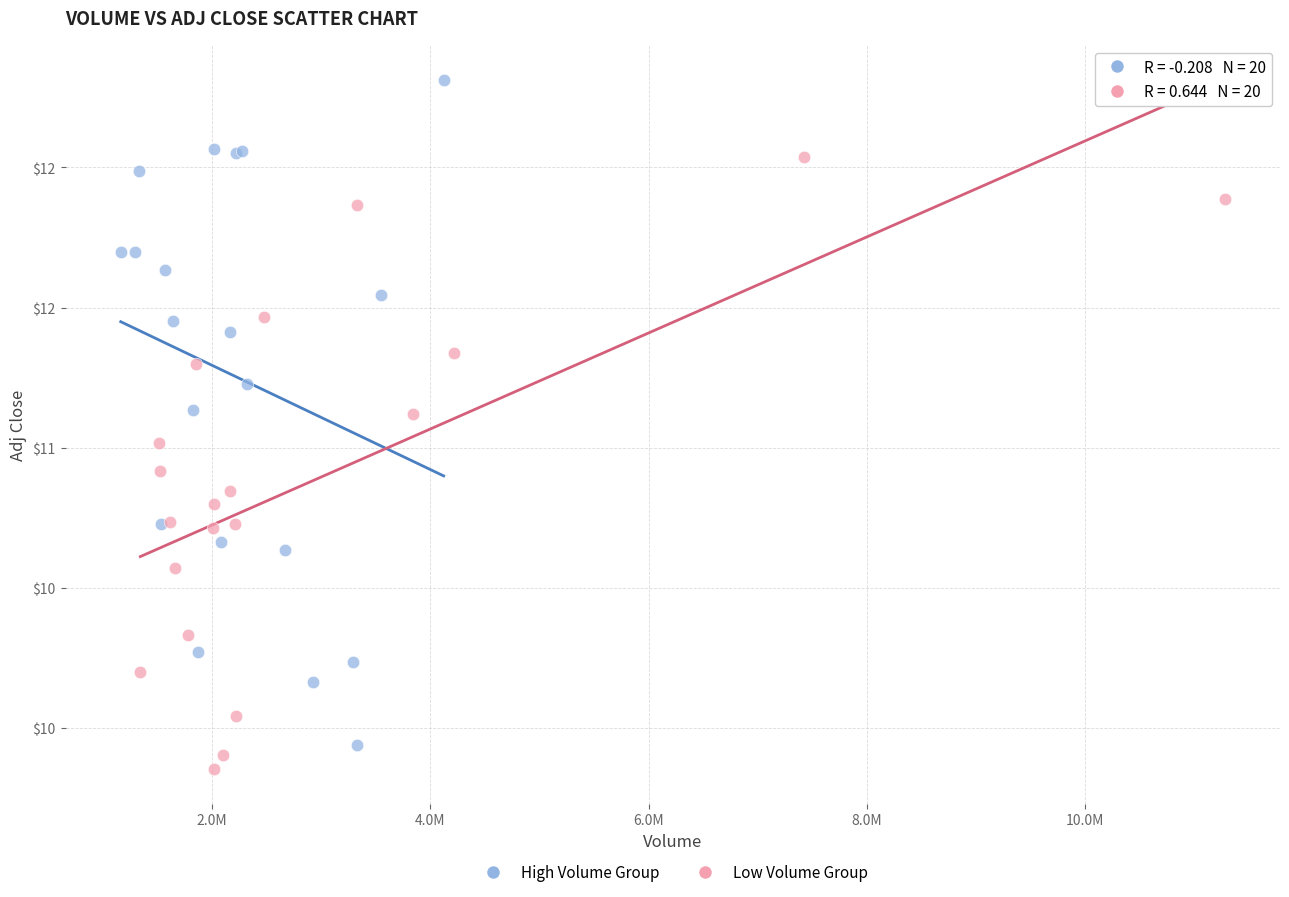

What are all the series names shown in the legend?

High Volume Group, Low Volume Group